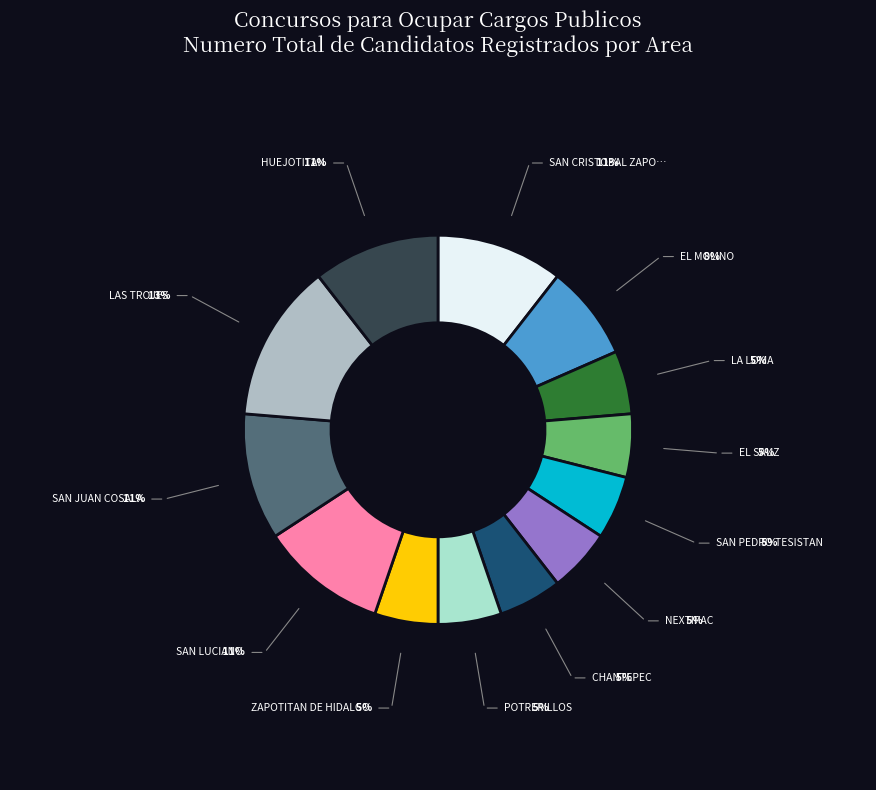

Does any single category account for the majority?

No